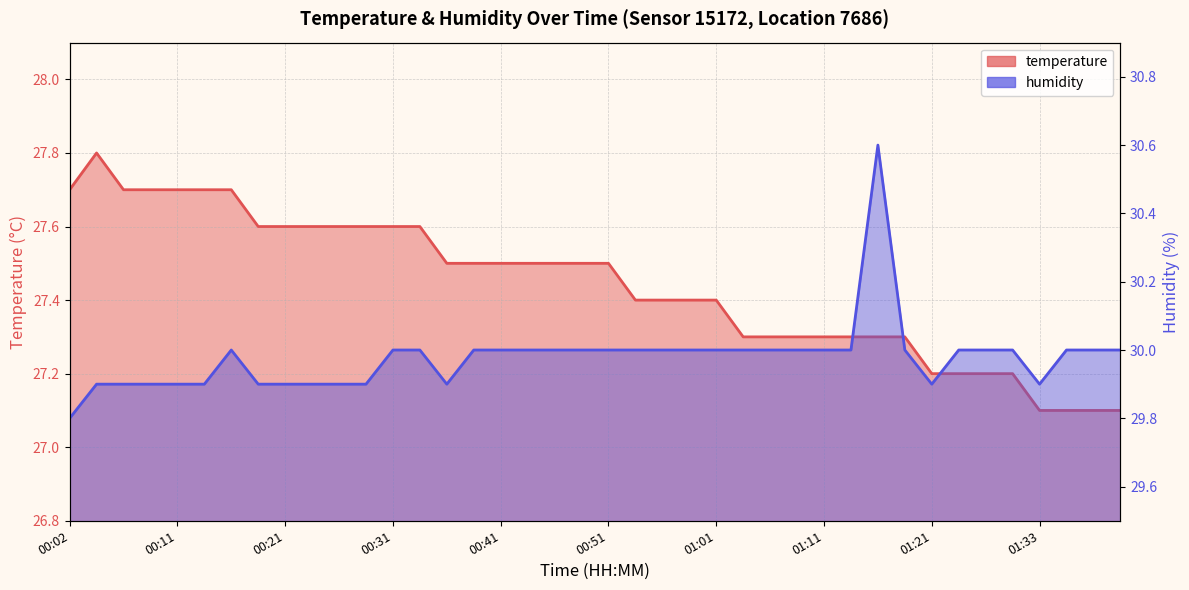

List the series in order of their peak value, lowest first.

temperature, humidity